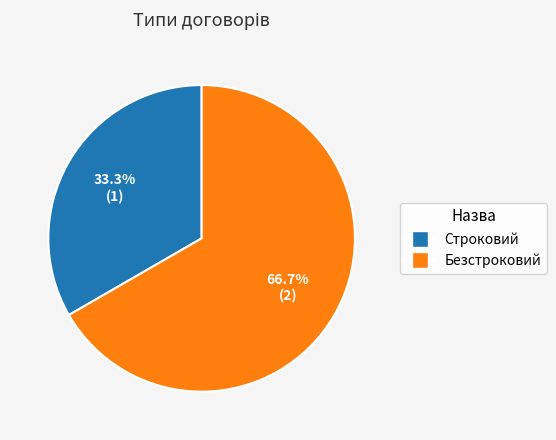

Between Строковий and Безстроковий, which is larger?

Безстроковий